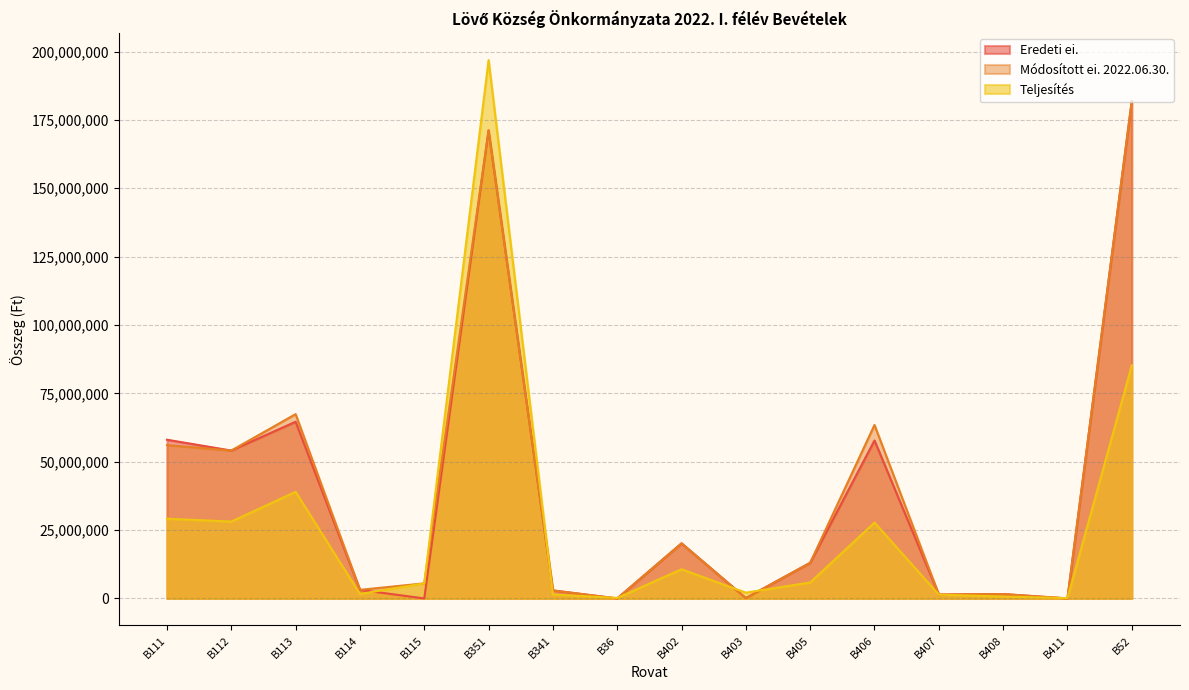

Reading left to right, transcribe all the data shown in this chart.

Eredeti ei.: B111=58037555	B112=54076910	B113=64613735	B114=3135821	B115=0	B351=171150000	B341=2930000	B36=0	B402=20146387	B403=125000	B405=13032173	B406=57768841	B407=1424000	B408=1600000	B411=0	B52=181889764
Módosított ei. 2022.06.30.: B111=56080228	B112=54076910	B113=67398221	B114=3135821	B115=5513151	B351=171150000	B341=2930000	B36=0	B402=20145887	B403=125000	B405=13032173	B406=63433102	B407=1424000	B408=1600000	B411=0	B52=181889764
Teljesítés: B111=29161723	B112=28119994	B113=38986739	B114=1630629	B115=5513151	B351=196856726	B341=1450598	B36=176406	B402=10678676	B403=2119164	B405=5843210	B406=27743922	B407=1396000	B408=695390	B411=126194	B52=85228340